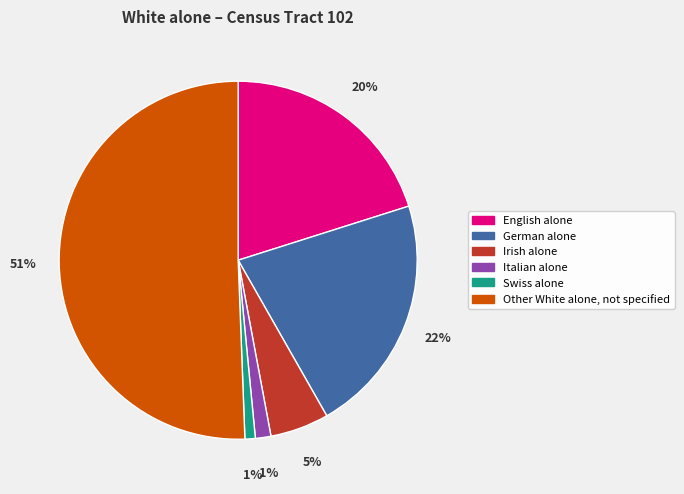

How many segments does this pie chart have?

6